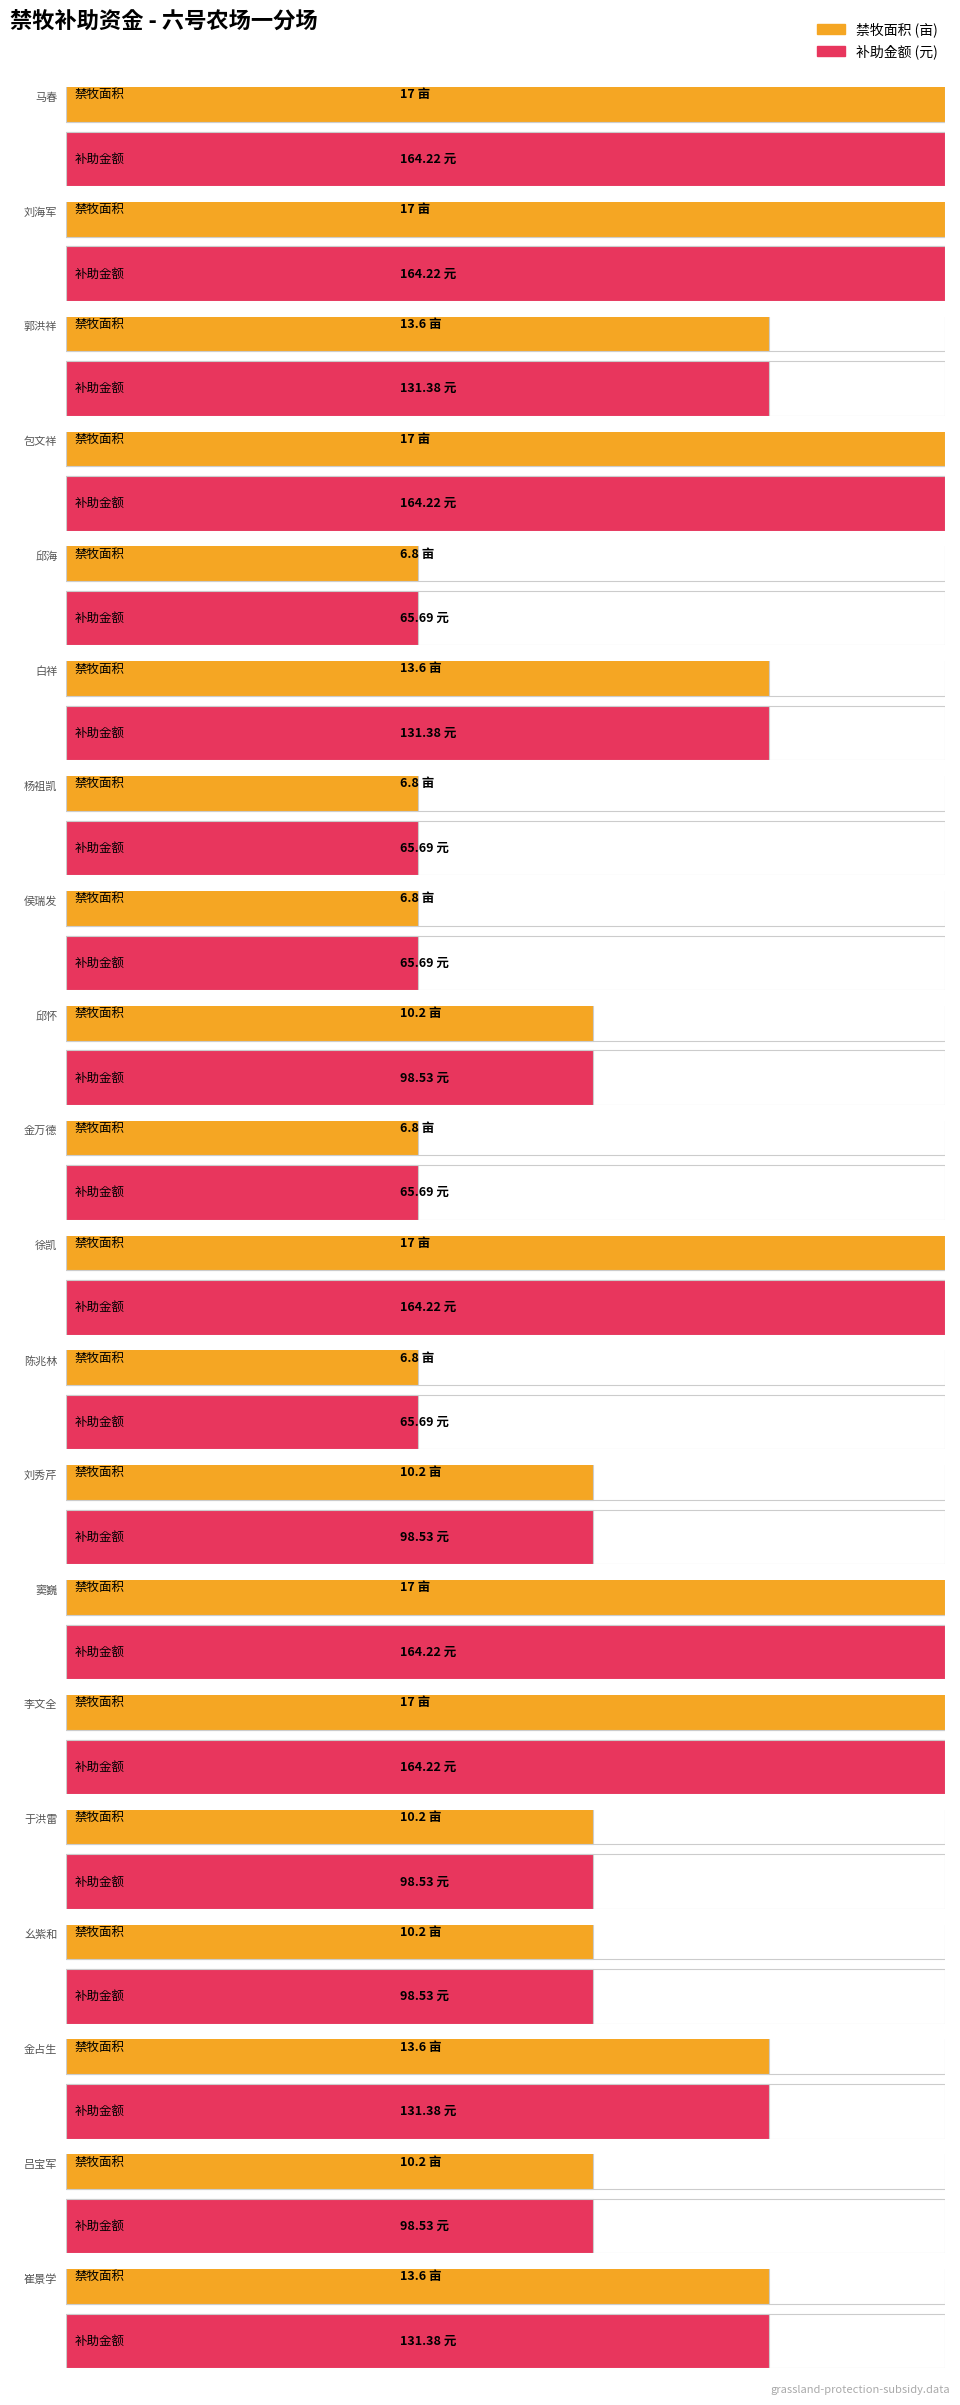

Rank the series by their average value, from lowest to highest.

禁牧面积, 补助金额